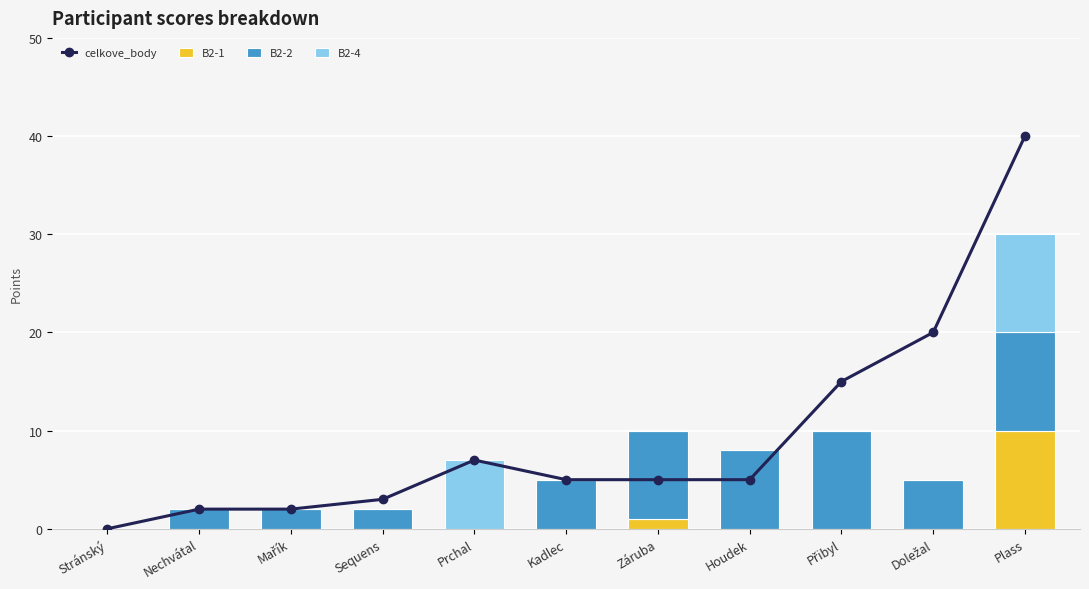

List the series in order of their peak value, lowest first.

B2-1, B2-2, B2-4, celkove_body